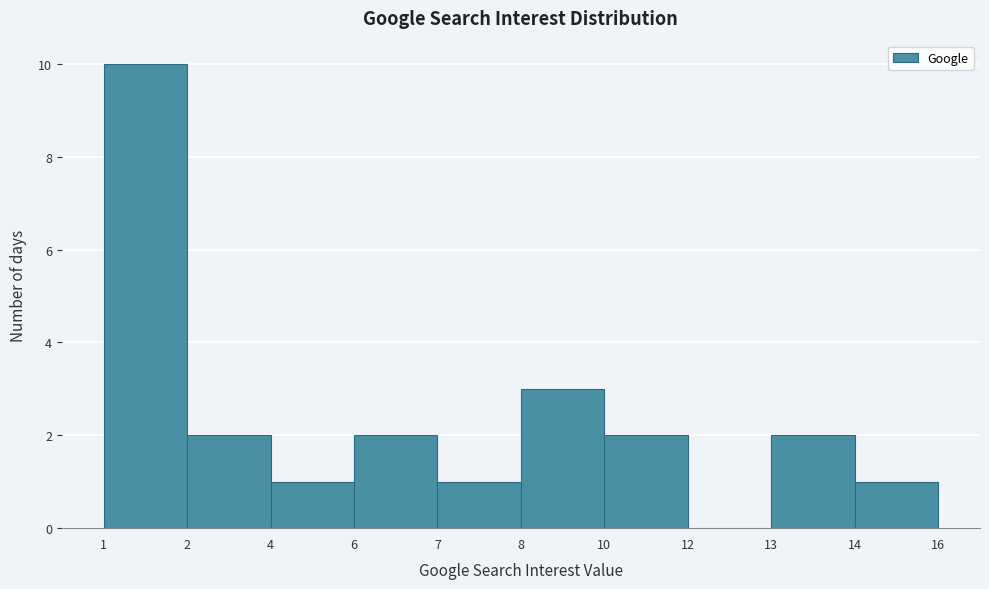

Reading left to right, extract all data points from this chart.

1=10	2=2	4=1	6=2	7=1	8=3	10=2	12=0	13=2	14=1